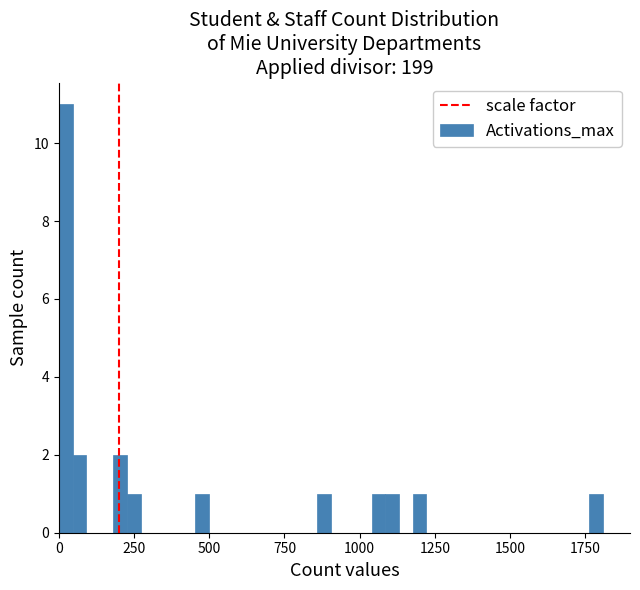

Around what value on the x-axis is the tallest bar? Give the approximate position of its centre, as read against the axis.

0